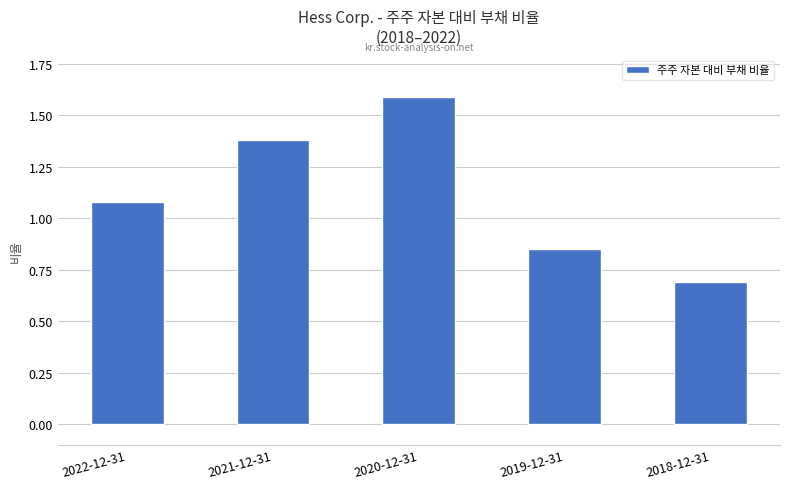

How many bars are there in total?

5